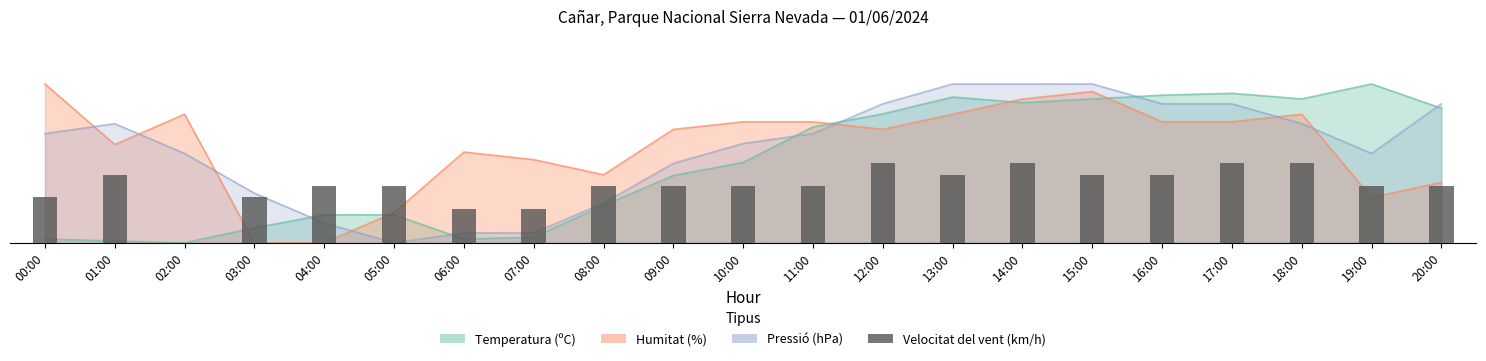

What is the change in value from 08:00 to 18:00?

+14.3